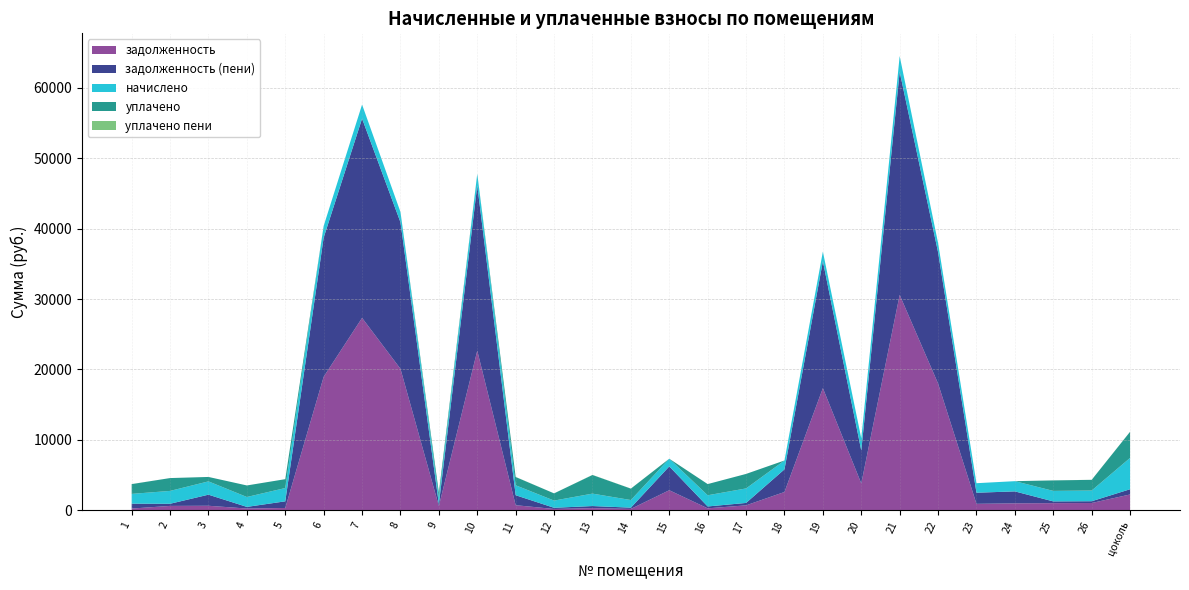

Reading left to right, what are all the values shown in this chart?

задолженность: 231.7	608.4	629.6	234.3	314.8	18948.5	27315.7	20083.8	588.9	22654.2	710.1	170.7	294.6	180.4	2836.5	265.0	687.1	2586.8	17337.6	3801.4	30583.2	17992.6	903.6	971.6	1000.1	1019.4	2233.2
задолженность (пени): 694.5	304.2	1574.1	234.3	944.5	19776.9	28312.7	20816.8	291.4	23481.0	1416.1	170.7	294.1	180.2	3383.4	265.0	343.4	3216.4	18024.5	4671.2	31699.3	18649.3	1579.3	1698.2	248.6	253.3	742.0
начислено: 1389.7	1825.3	1888.9	1405.6	1888.9	1656.8	1993.9	1466.0	880.9	1653.6	1411.9	1024.0	1764.9	1081.2	1093.9	1590.0	2060.6	1259.3	1373.8	1739.5	2232.4	1313.3	1351.5	1453.3	1491.4	1520.0	4452.0
уплачено: 1387.8	1825.3	629.6	1639.8	1259.3	0.0	0.0	0.0	737.9	0.0	1176.9	1024.0	2647.3	1621.8	0.0	1590.0	2060.4	0.0	0.0	0.0	0.0	0.0	0.0	0.0	1490.7	1519.3	3710.0
уплачено пени: 7.0	0.0	0.0	0.0	0.0	0.0	0.0	0.0	0.0	0.0	14.1	0.0	15.3	8.5	0.0	0.0	0.4	0.0	0.0	0.0	0.0	0.0	0.0	0.0	6.6	6.8	7.2